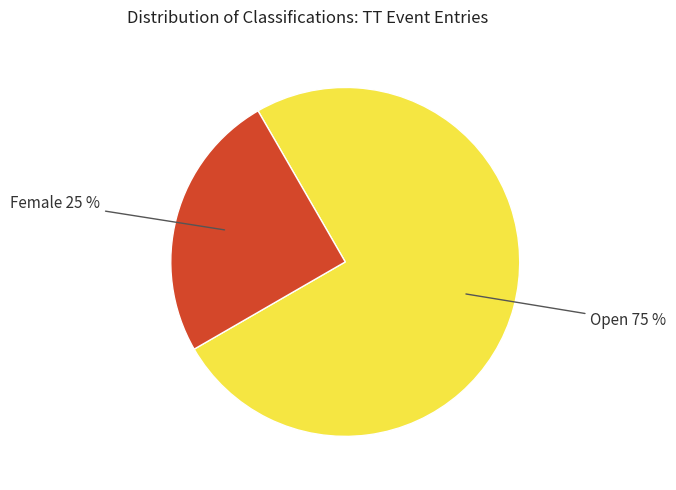

To the nearest percent, what is the average slice percentage?

50%